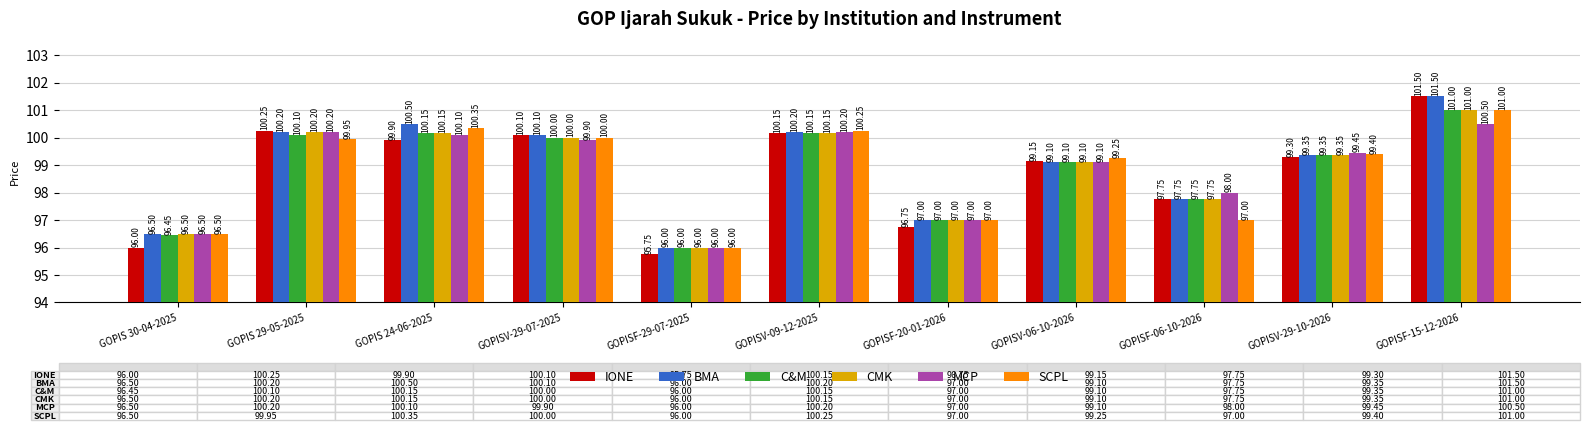

The MCP series shows 134.4 at GOPIS 24-06-2025. True or false?

False